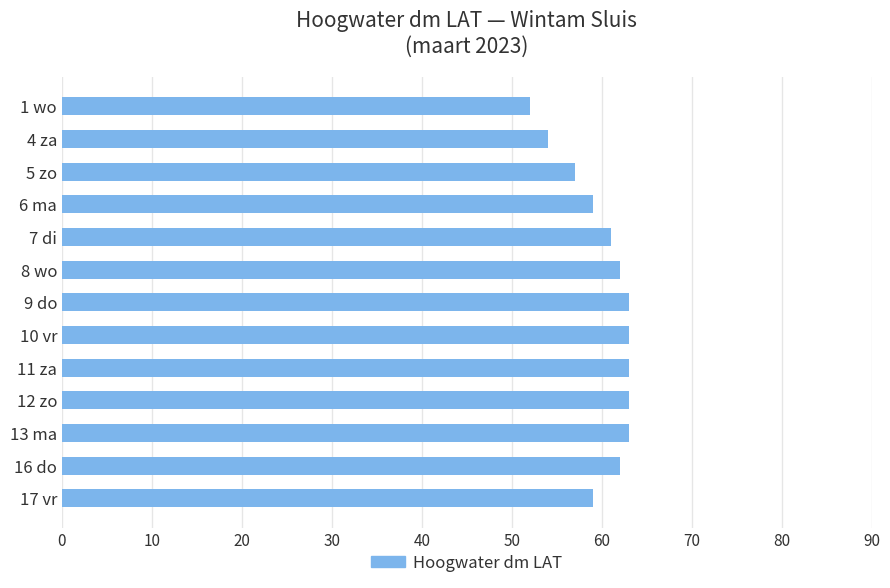

What is the maximum value shown in the chart?

63